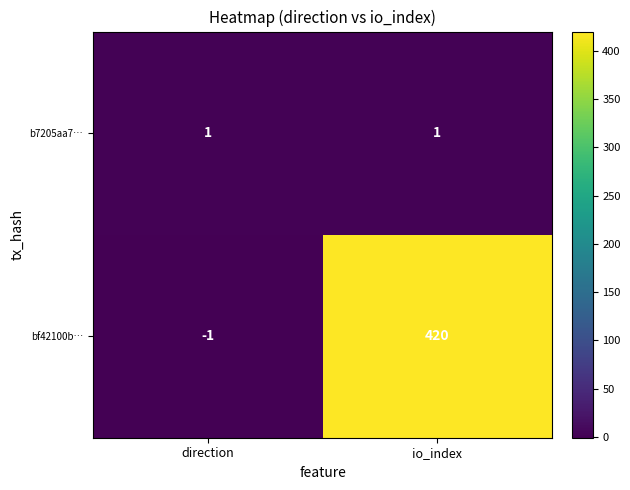

Reading left to right, list all the values displayed in this chart.

b7205aa7…: 1	1
bf42100b…: -1	420